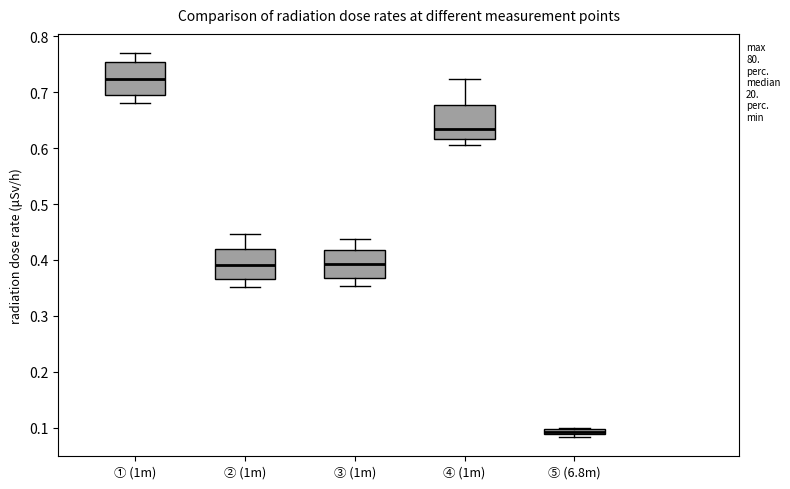

Which box has the lowest median line?

⑤ (6.8m)